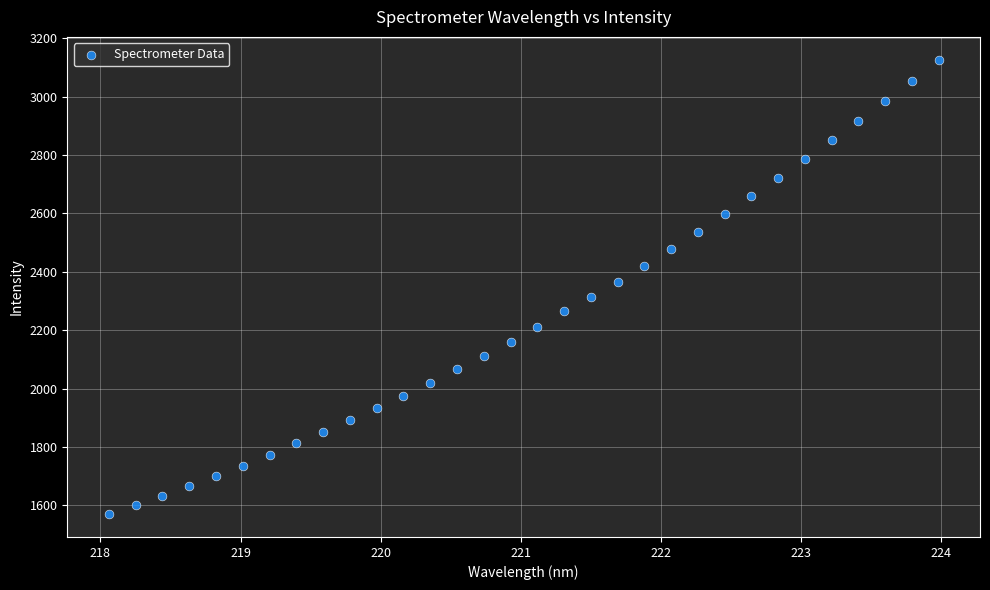

What is the range of X values (max minus min)?

5.9